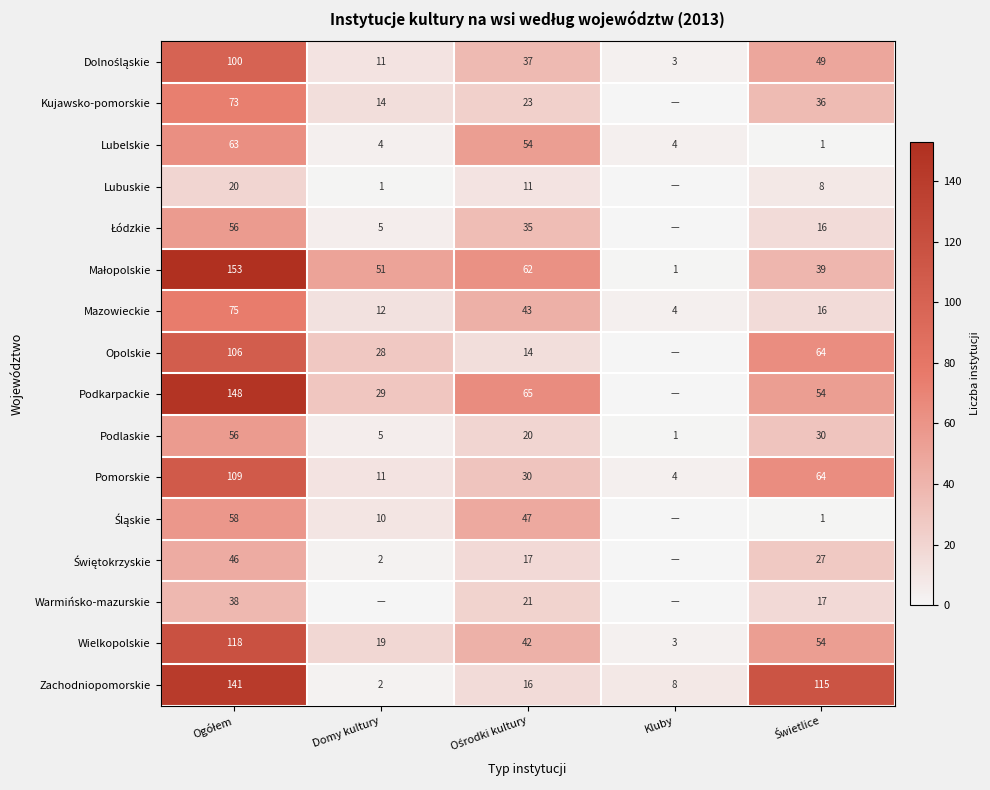

The Lubuskie series shows 0 at Domy kultury. True or false?

False